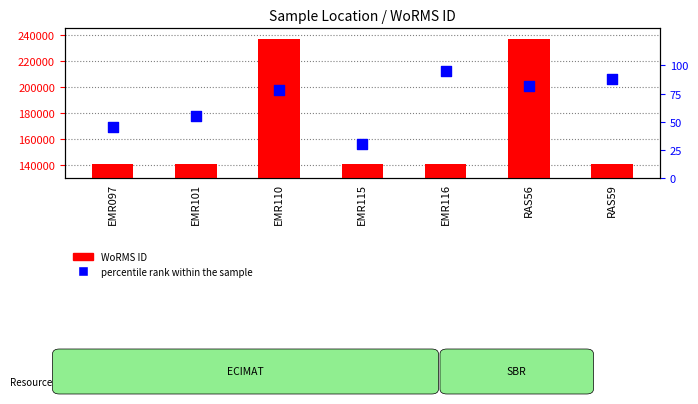

What are all the series names shown in the legend?

WoRMS ID, percentile rank within the sample